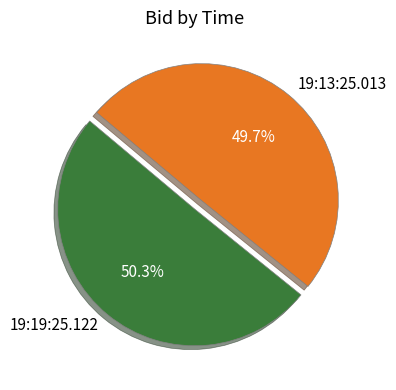

To the nearest percent, what is the difference between the largest and smallest slice percentages?

1%